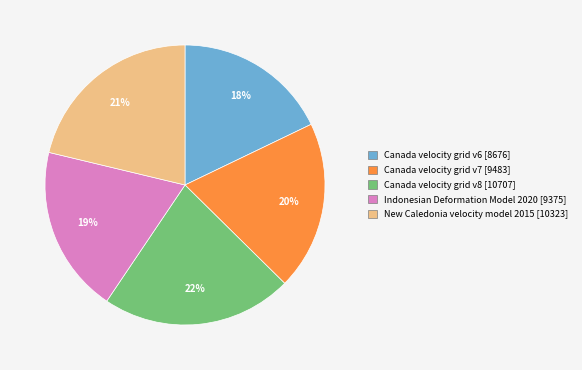

Combined, do New Caledonia velocity model 2015 and Canada velocity grid v7 account for over 50%?

No